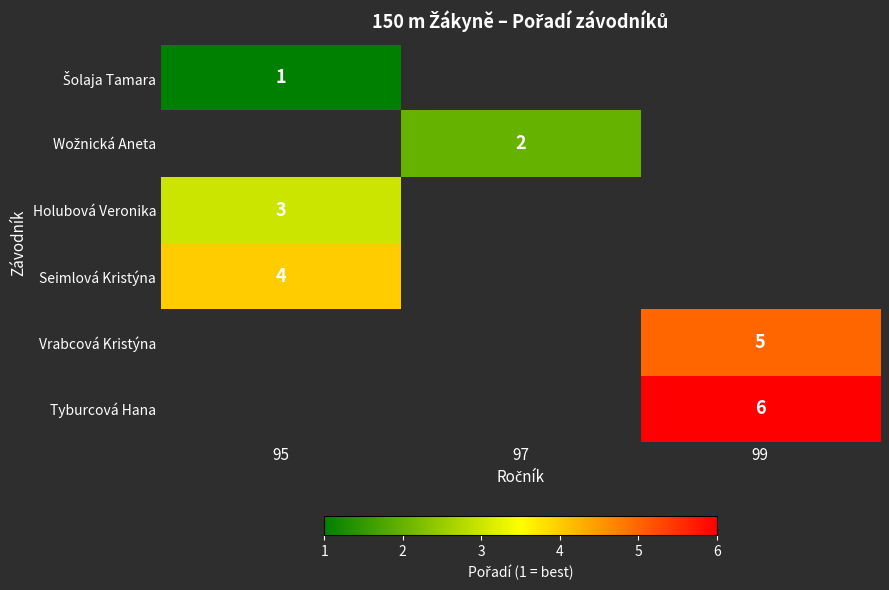

The Holubová Veronika series shows 5 at 95. True or false?

False